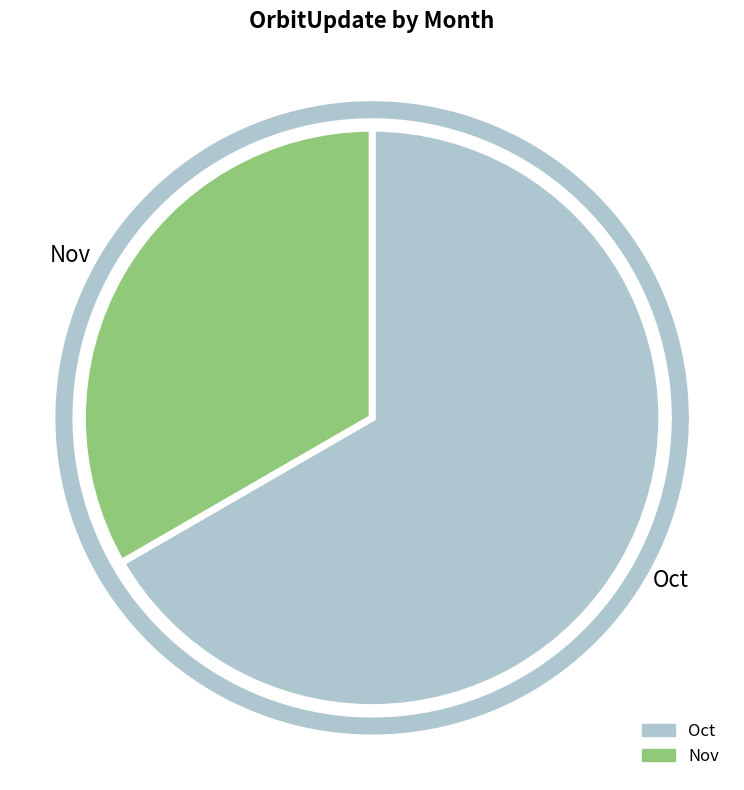

To the nearest percent, what is the difference between the Nov and Oct slice percentages?

33%